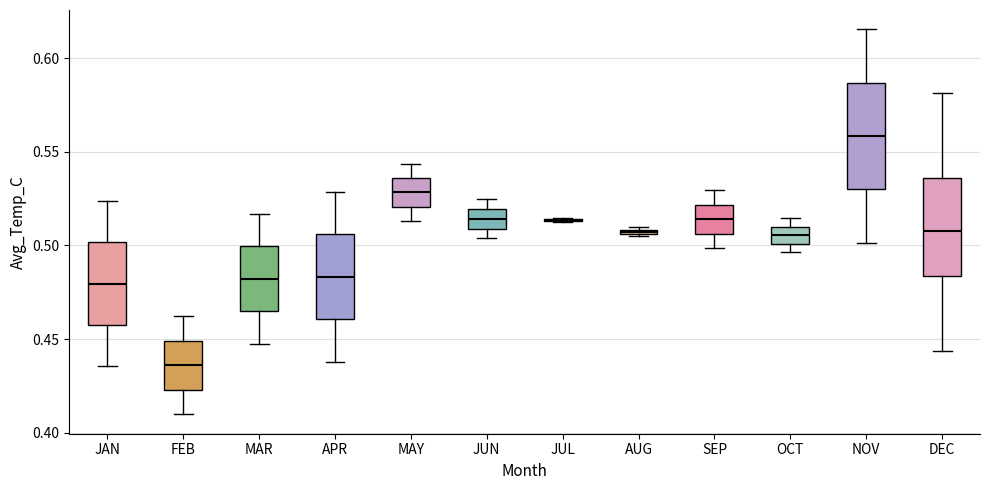

Where does the lower whisker of the box for APR end on the y-axis? The values are not printed on the chart, so give them approximately, as read against the axis.

0.440